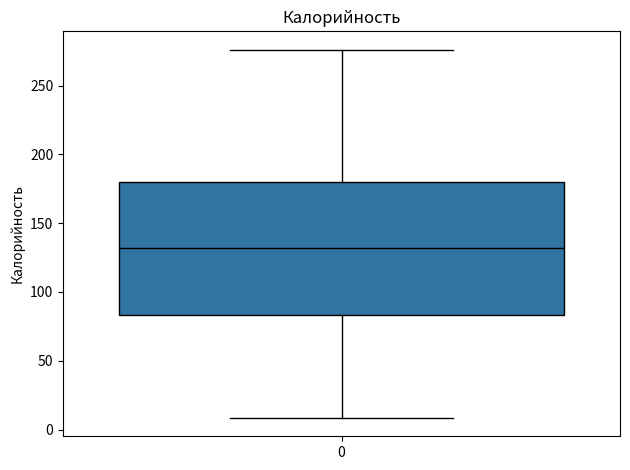

Where does the lower whisker of the box at x = 0 end on the y-axis? The values are not printed on the chart, so give them approximately, as read against the axis.

10